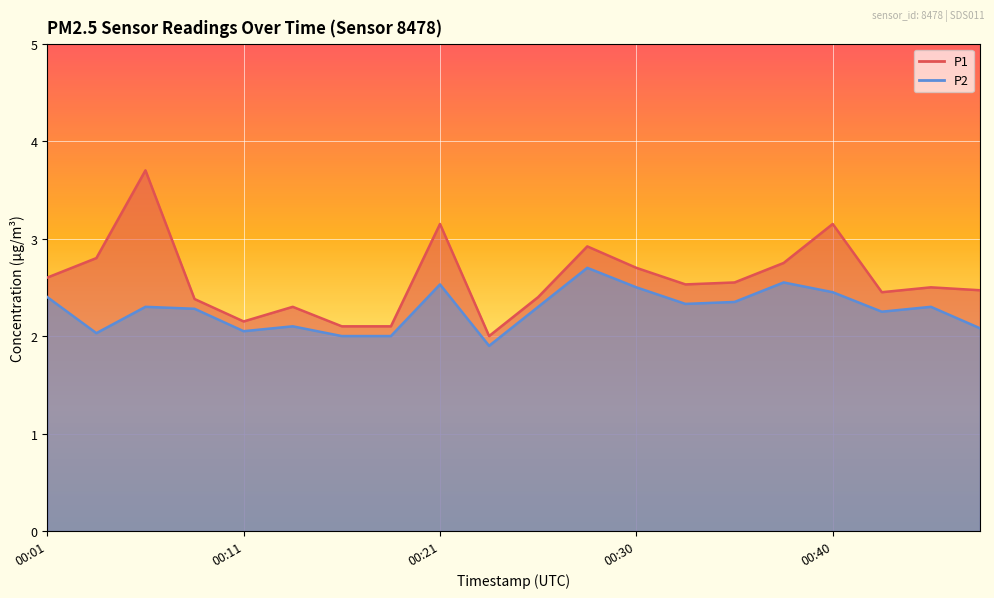

What are all the series names shown in the legend?

P1, P2